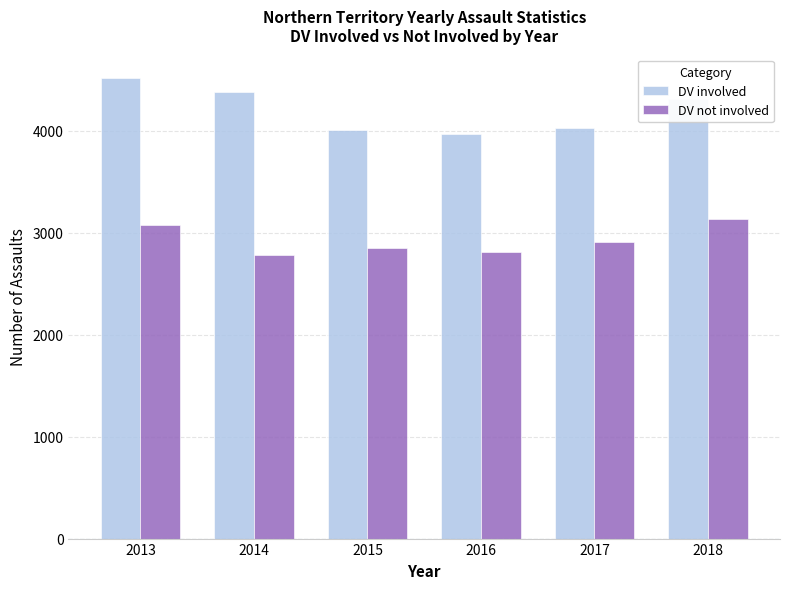

Where is DV involved nearest to the value 4245?

2018